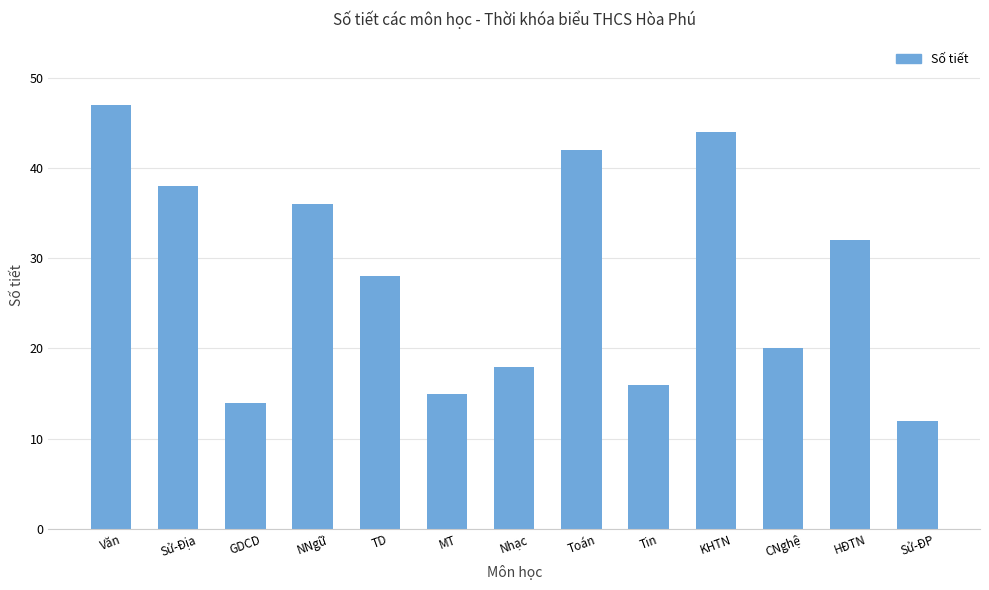

How many bars are there in total?

13